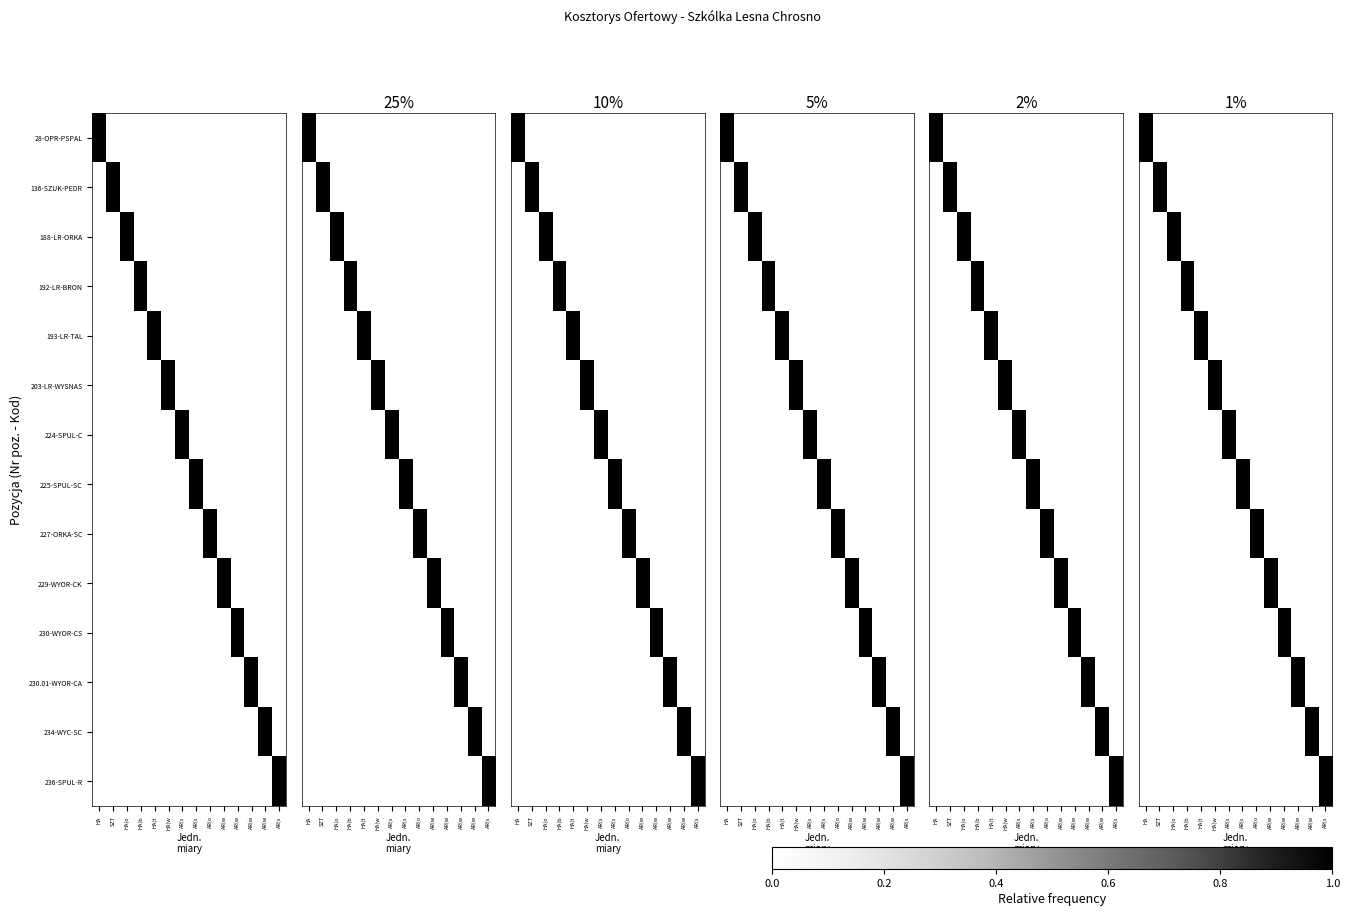

True or false: 136-SZUK-PEDR has a value of 0 at HA.

True